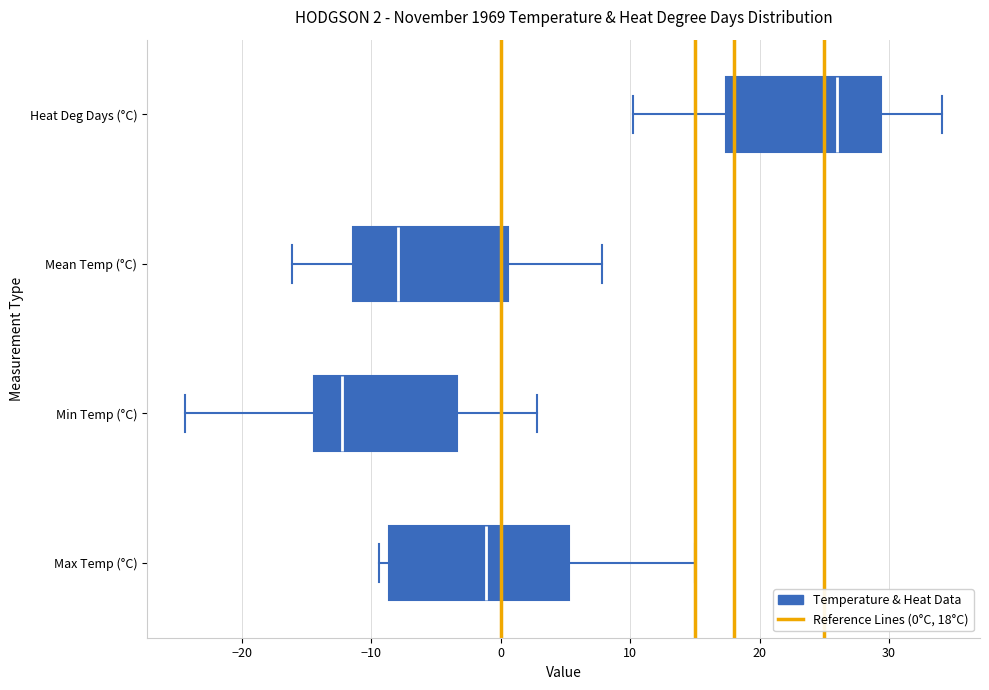

Which box's median line is the furthest to the left?

Min Temp (°C)